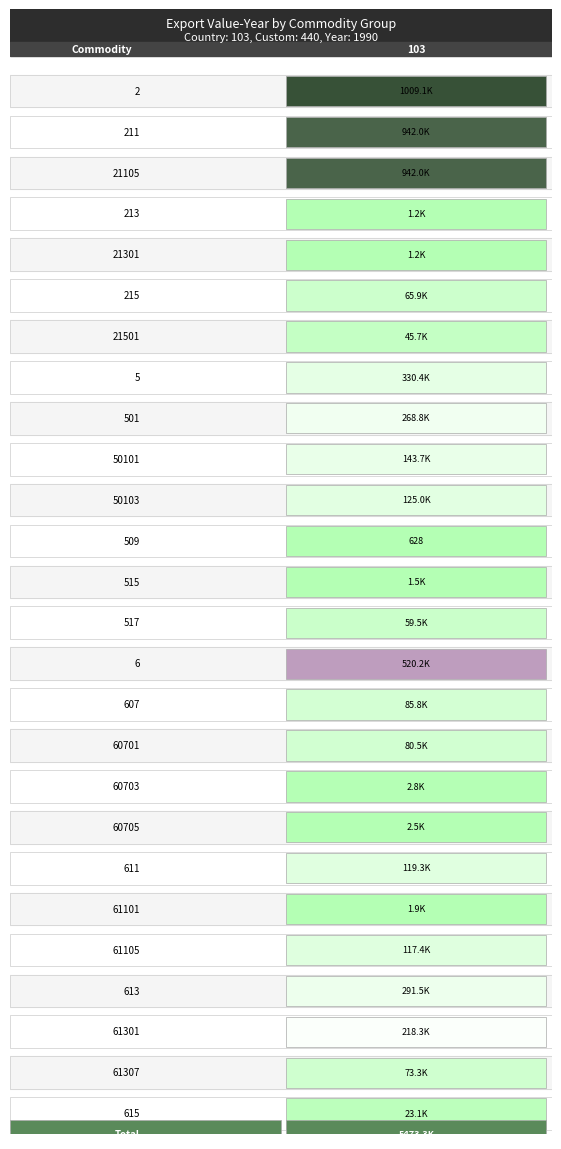

Reading right to left, what are all the values shown in this chart?

615=23123	61307=73254	61301=218294	613=291548	61105=117378	61101=1943	611=119321	60705=2511	60703=2815	60701=80461	607=85787	6=520184	517=59498	515=1487	509=628	50103=125048	50101=143716	501=268764	5=330377	21501=45665	215=65936	21301=1176	213=1176	21105=942024	211=942024	2=1009136